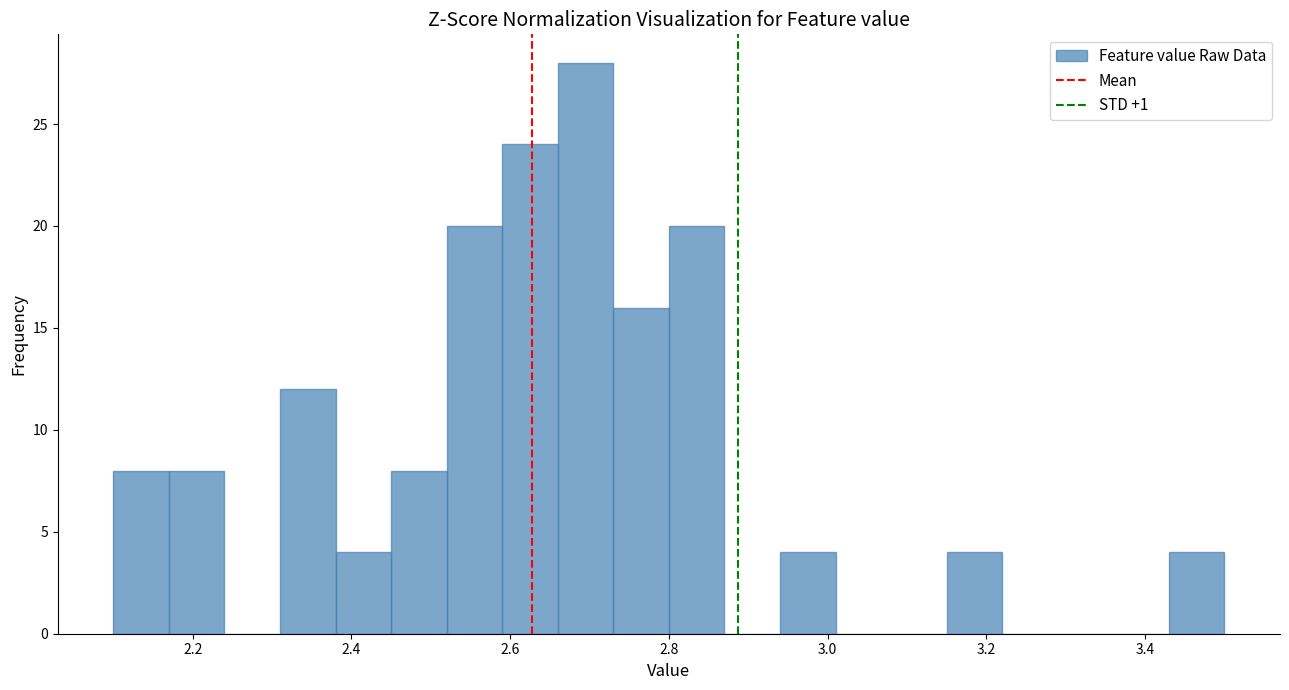

Read against the x-axis, roughly where is the centre of the tallest bar?

2.70